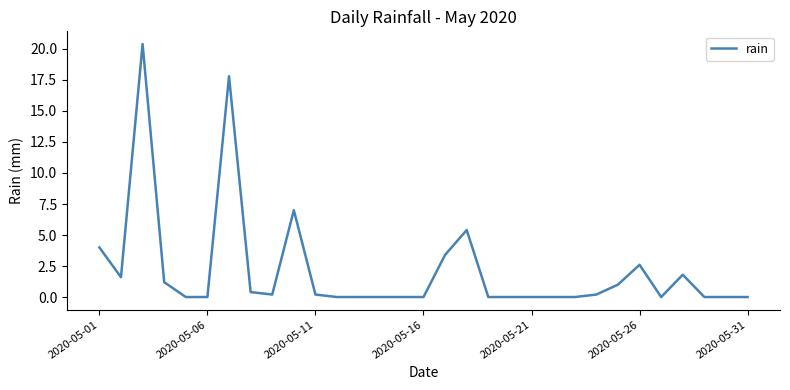

What is the difference between the maximum and minimum values?

20.4